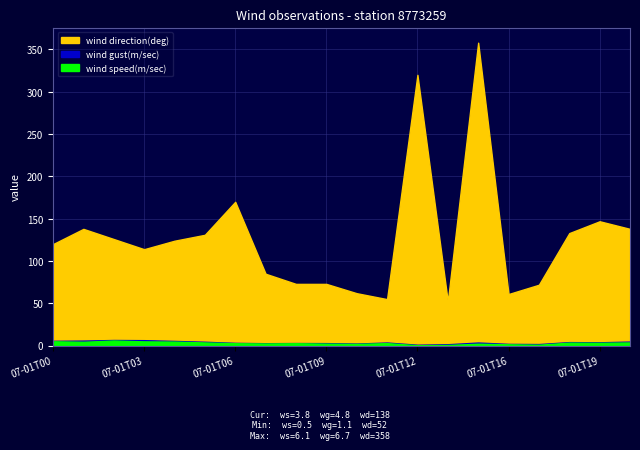

Which series has the largest range (max minus min)?

wind direction(deg)